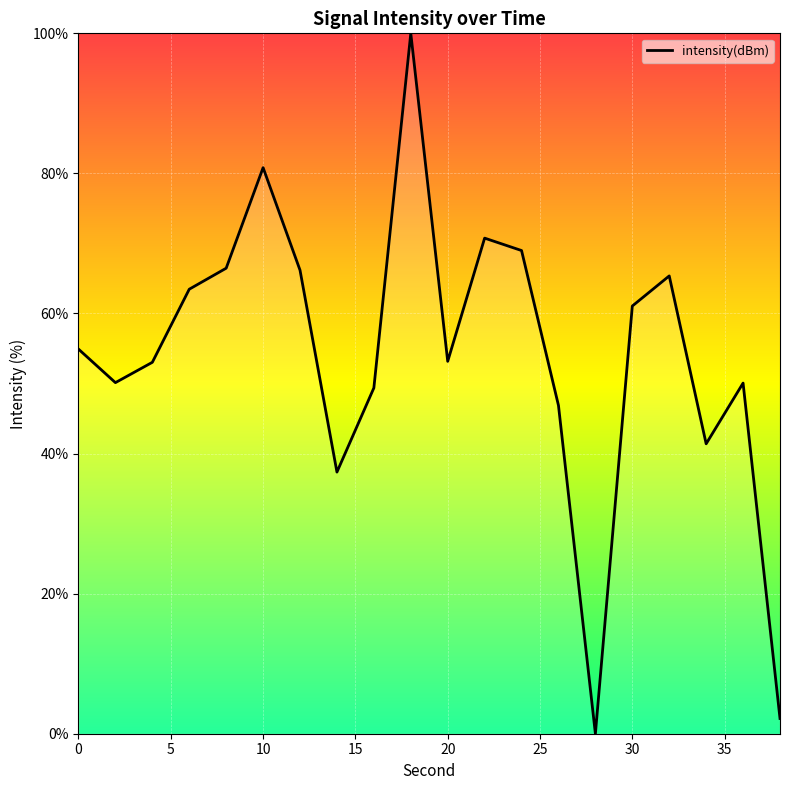

How many lines are shown in the chart?

1